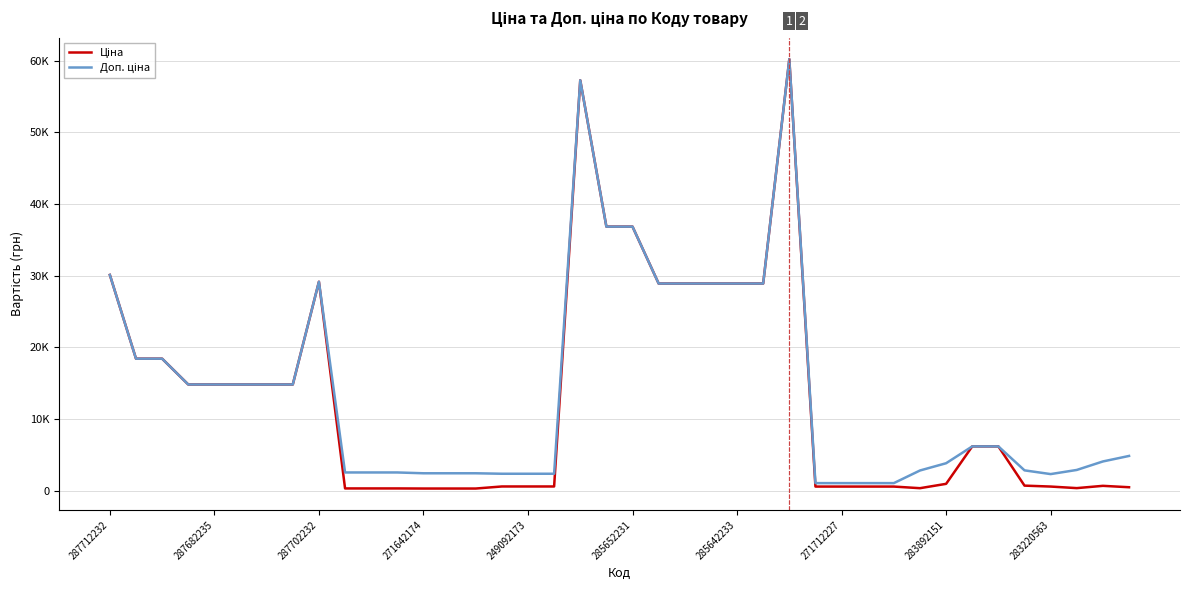

Does the chart display data point markers on the line(s)?

No